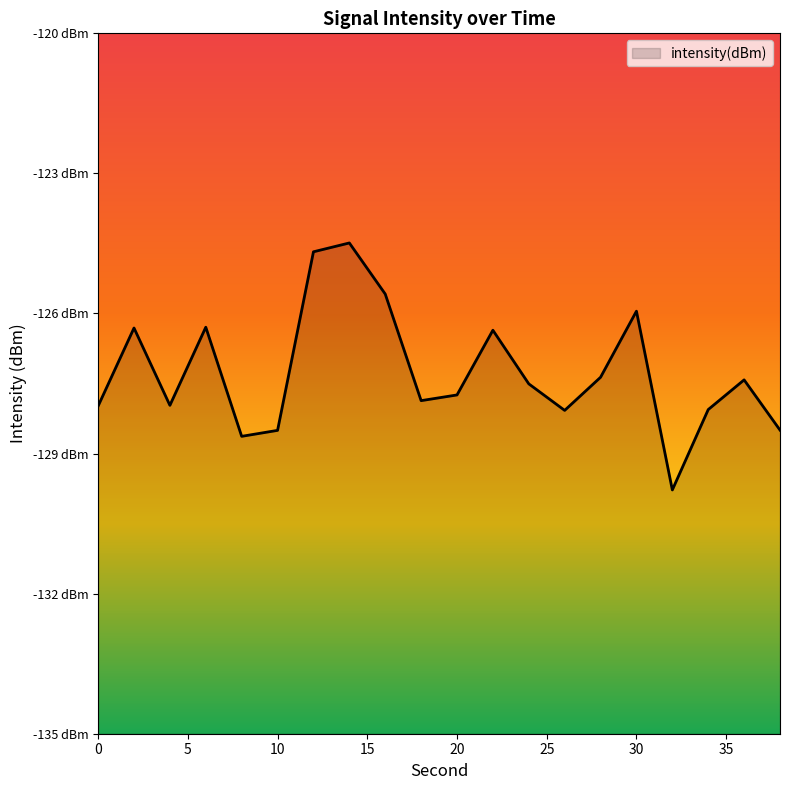

At which label is the value closest to -127?

28